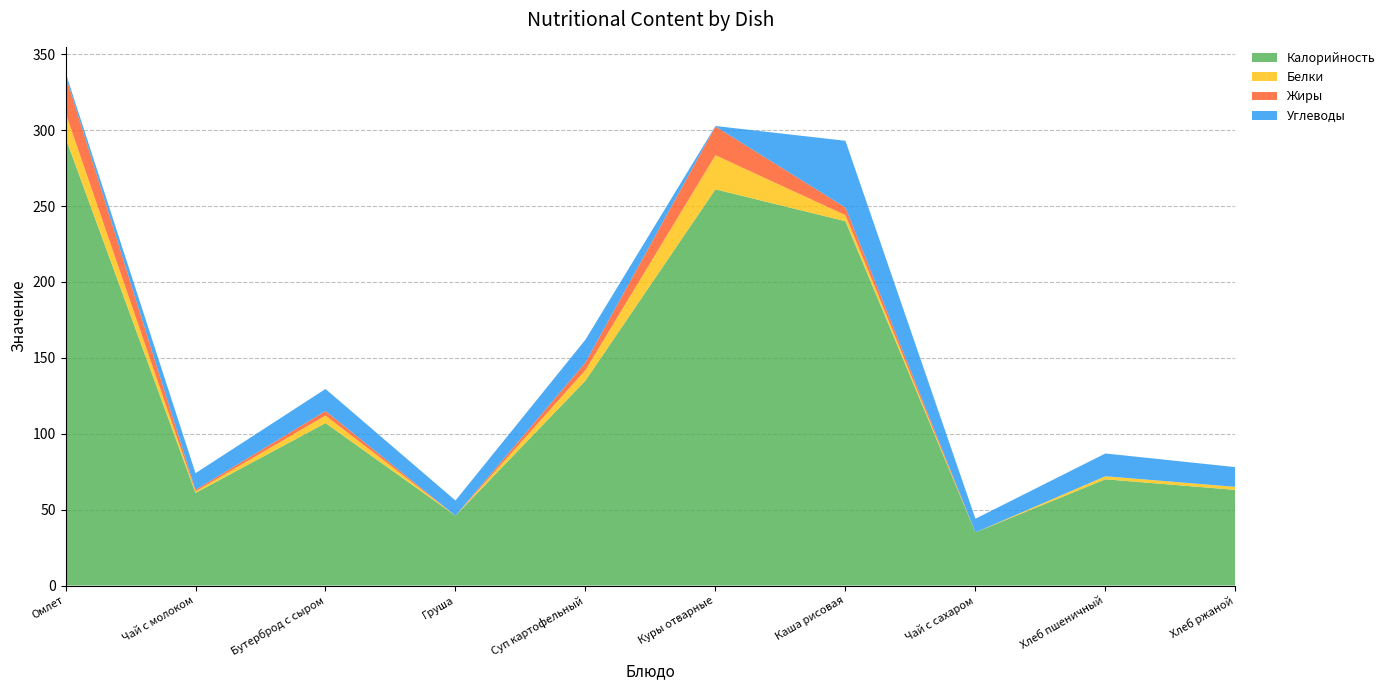

Reading right to left, extract all data points from this chart.

Калорийность: 63.0	70.0	35.0	240.0	261.0	135.0	46.0	107.0	61.0	295.0
Белки: 2.0	2.0	0.0	4.0	22.5	7.0	0.0	5.0	1.0	16.5
Жиры: 0.0	0.0	0.0	5.0	18.9	5.0	0.0	3.0	1.0	24.5
Углеводы: 13.0	15.0	9.0	44.0	0.3	15.0	10.0	14.5	11.0	2.0